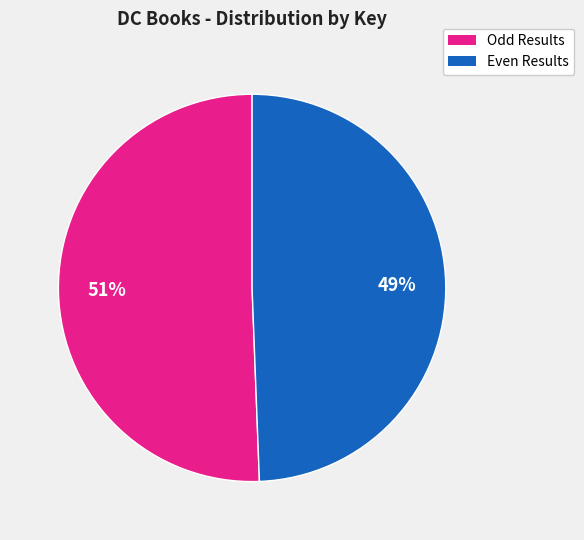

To the nearest percent, what is the average slice percentage?

50%